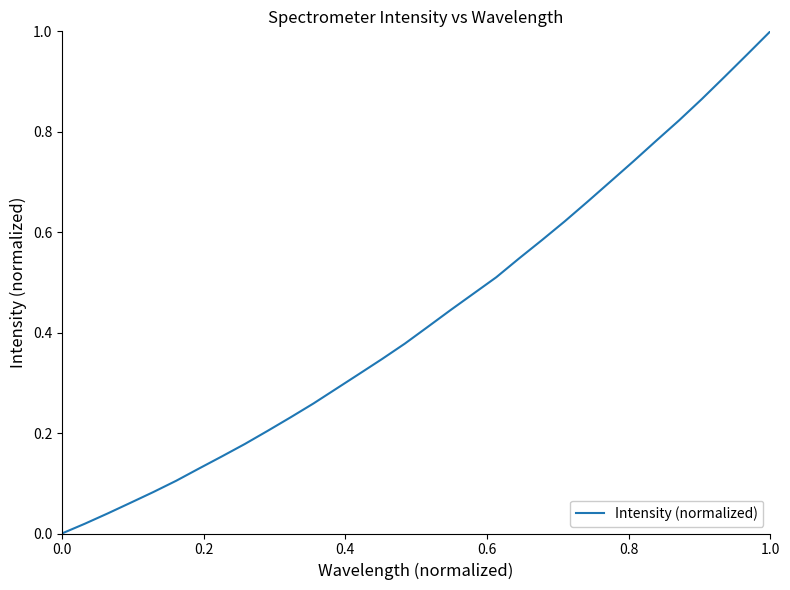

What is the value of the 22nd point from the left?

0.6